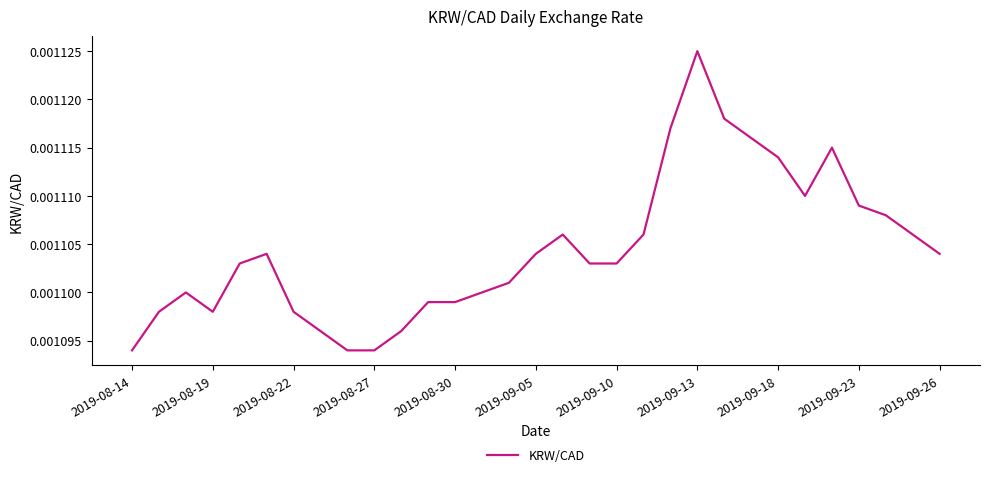

How many lines are shown in the chart?

1